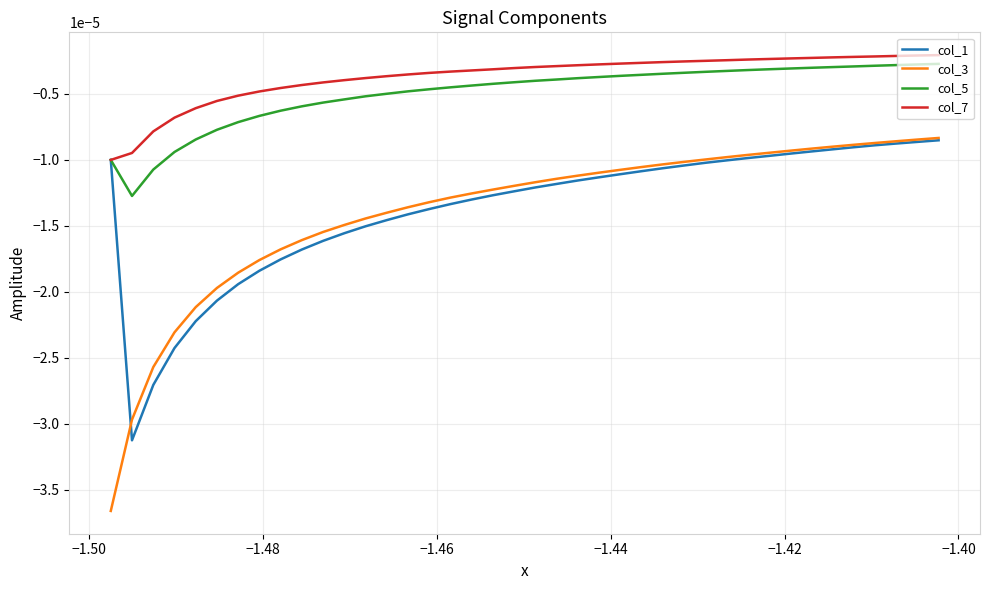

Which series has the largest range (max minus min)?

col_3